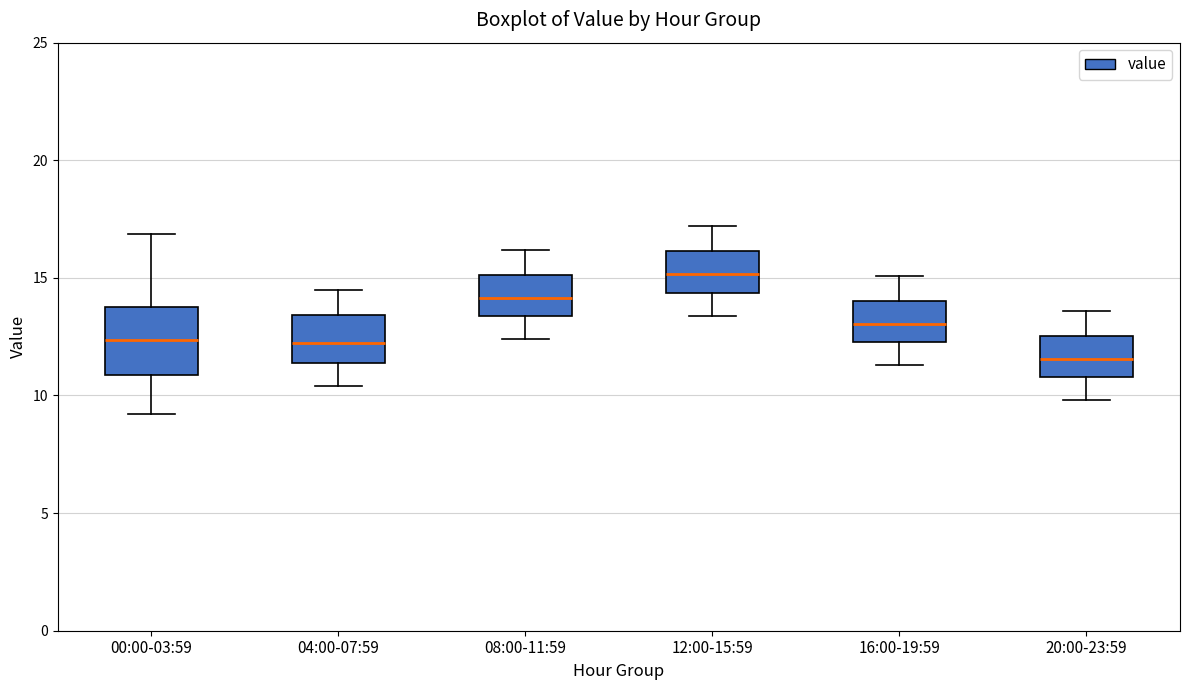

Which box is the tallest, from its lower edge to its upper edge?

00:00-03:59